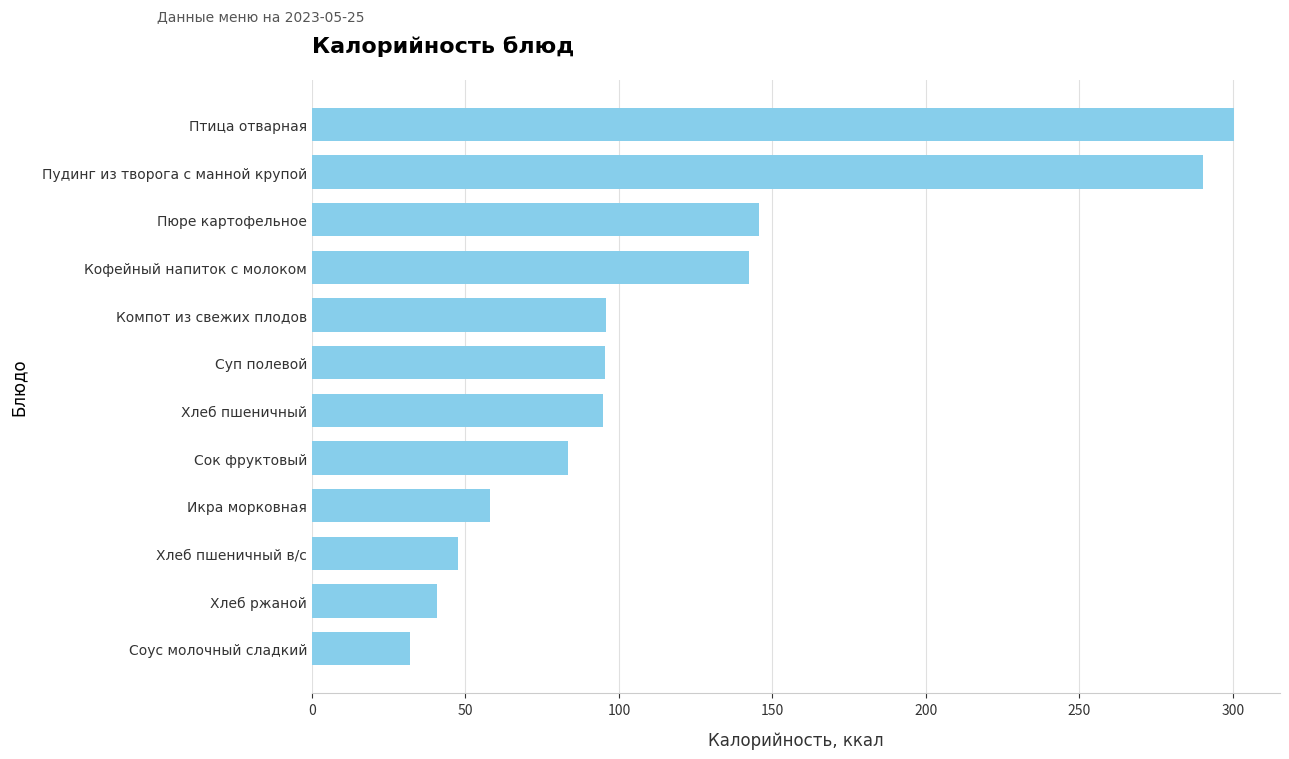

What is the change in value from Суп полевой to Хлеб ржаной?

-54.7